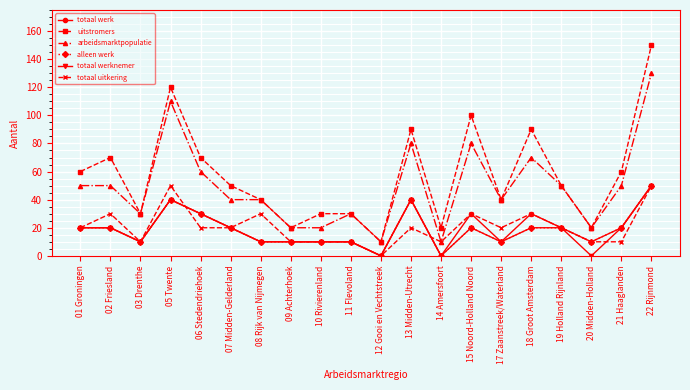

True or false: uitstromers and totaal uitkering intersect in this chart.

False